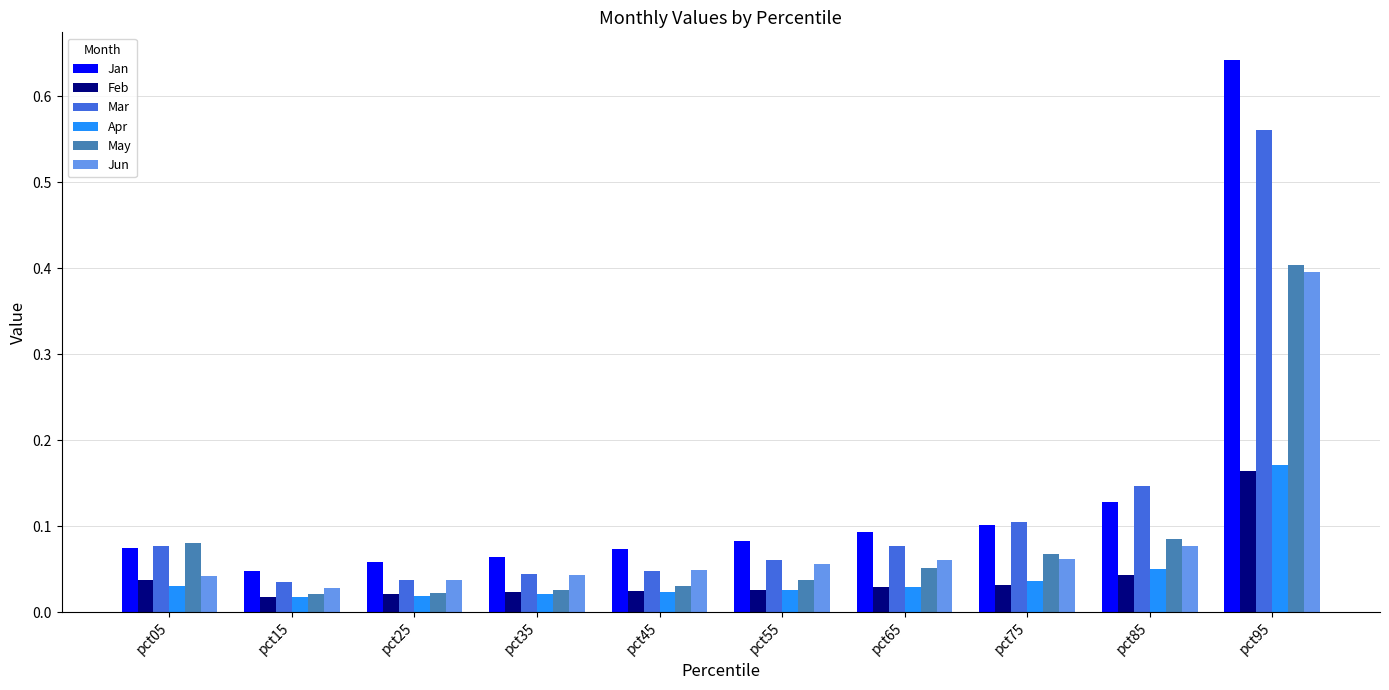

What is the sum of all Jun values?

0.8